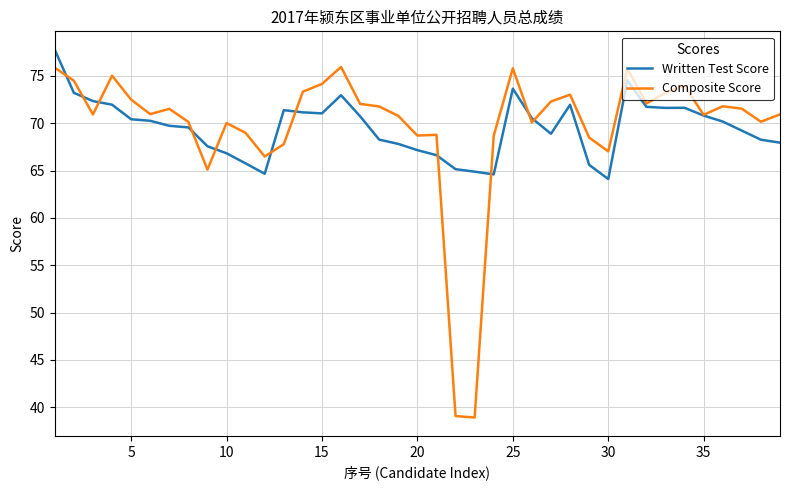

List the series in order of their peak value, lowest first.

Composite Score, Written Test Score